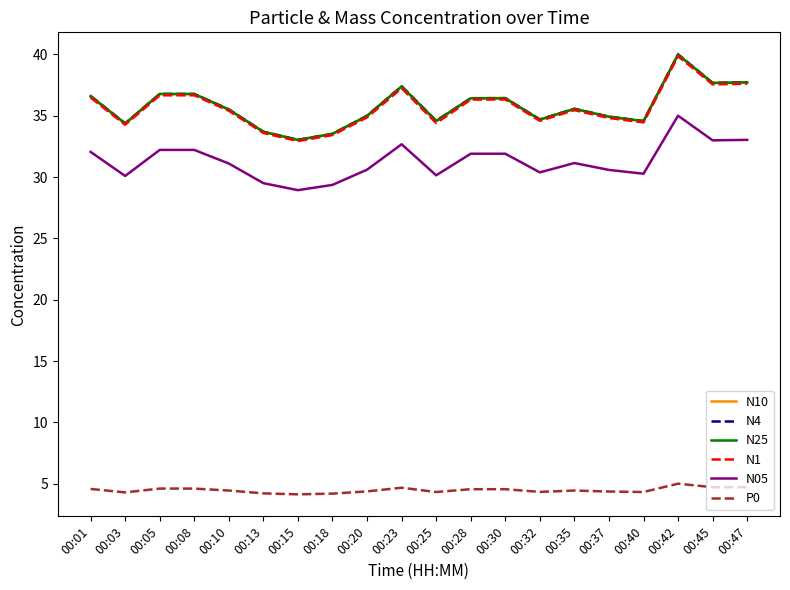

The value of P0 at 00:05 is 1.7. True or false?

False